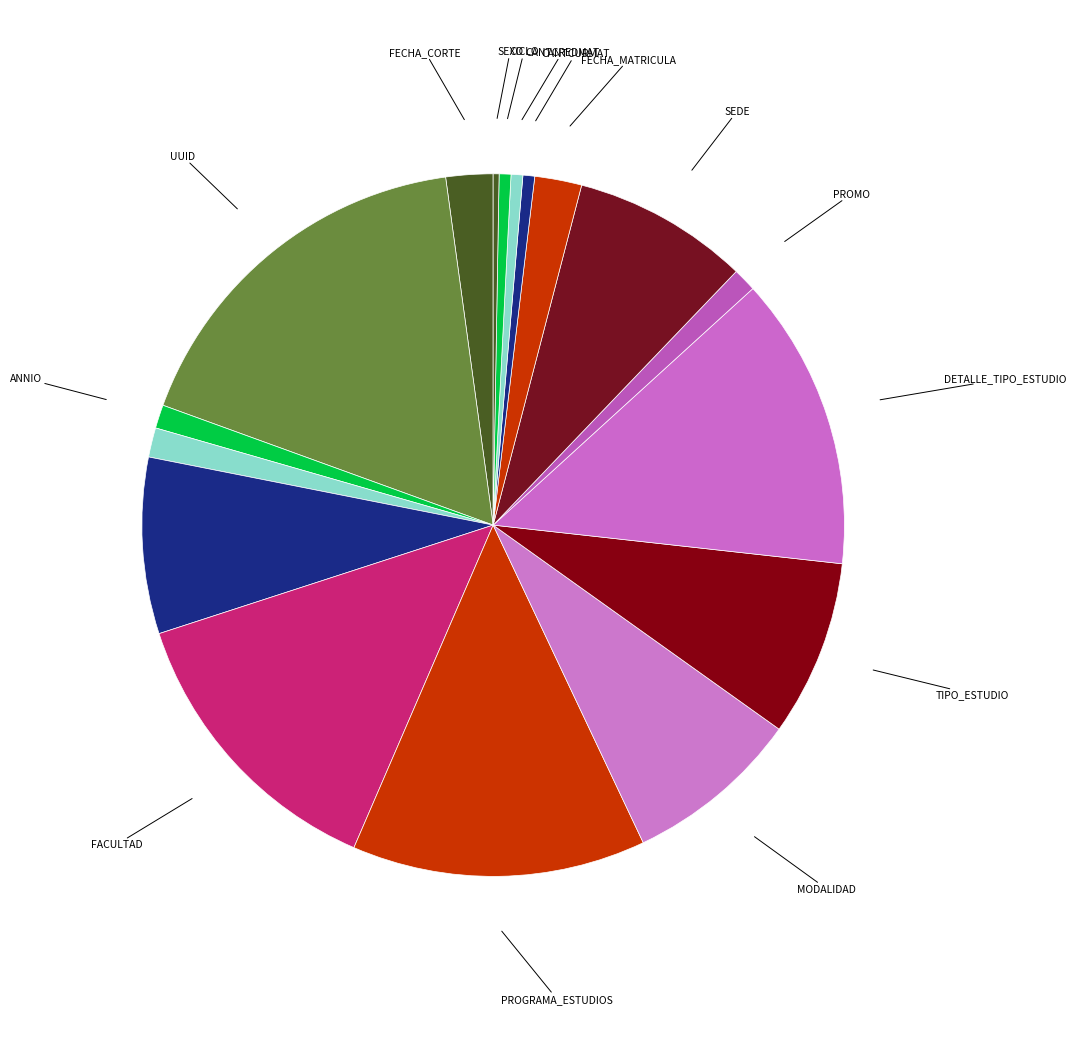

What is the ratio of the value at FECHA_CORTE to the value at CANTCURMAT?

4.0